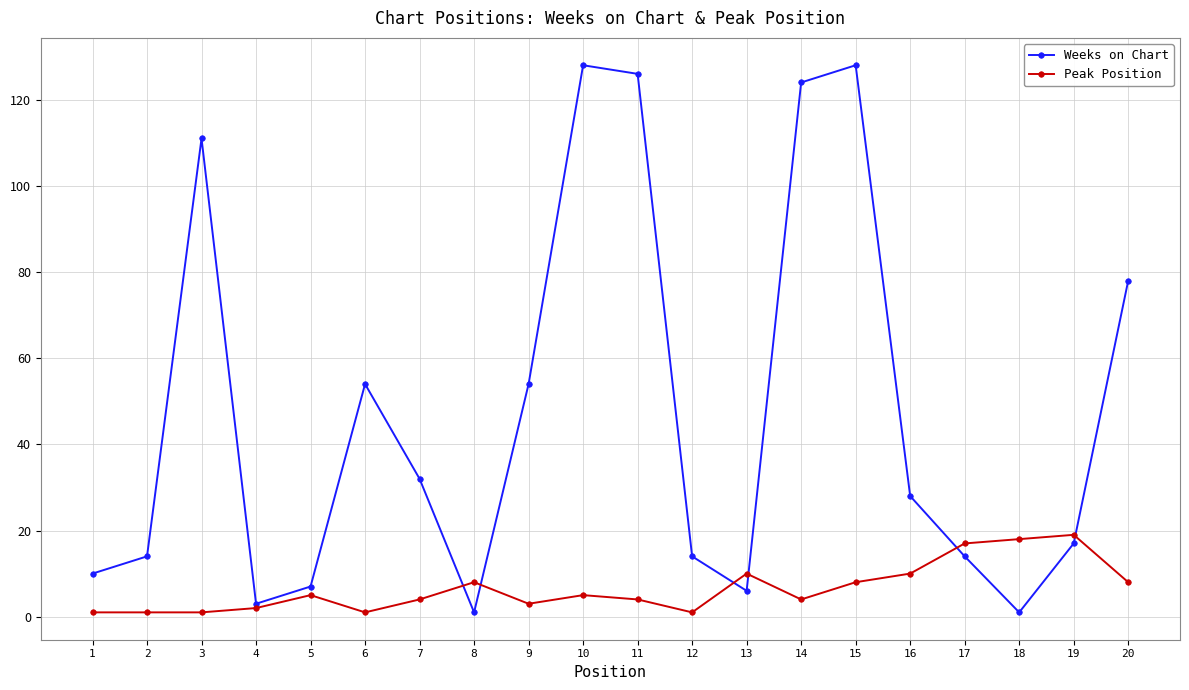

Rank the series by their average value, from lowest to highest.

Peak Position, Weeks on Chart